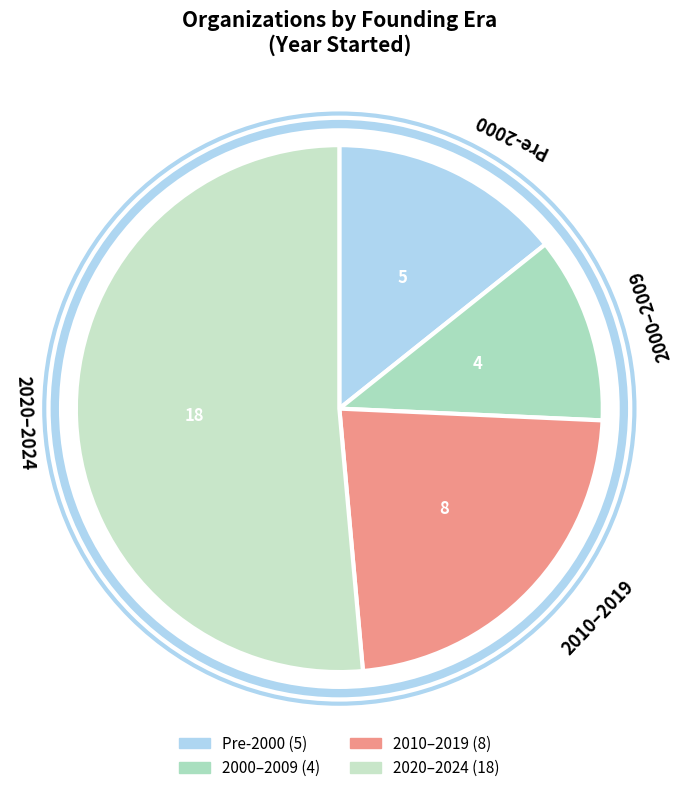

Is it true that 2000–2009 is 1% of the pie?

False